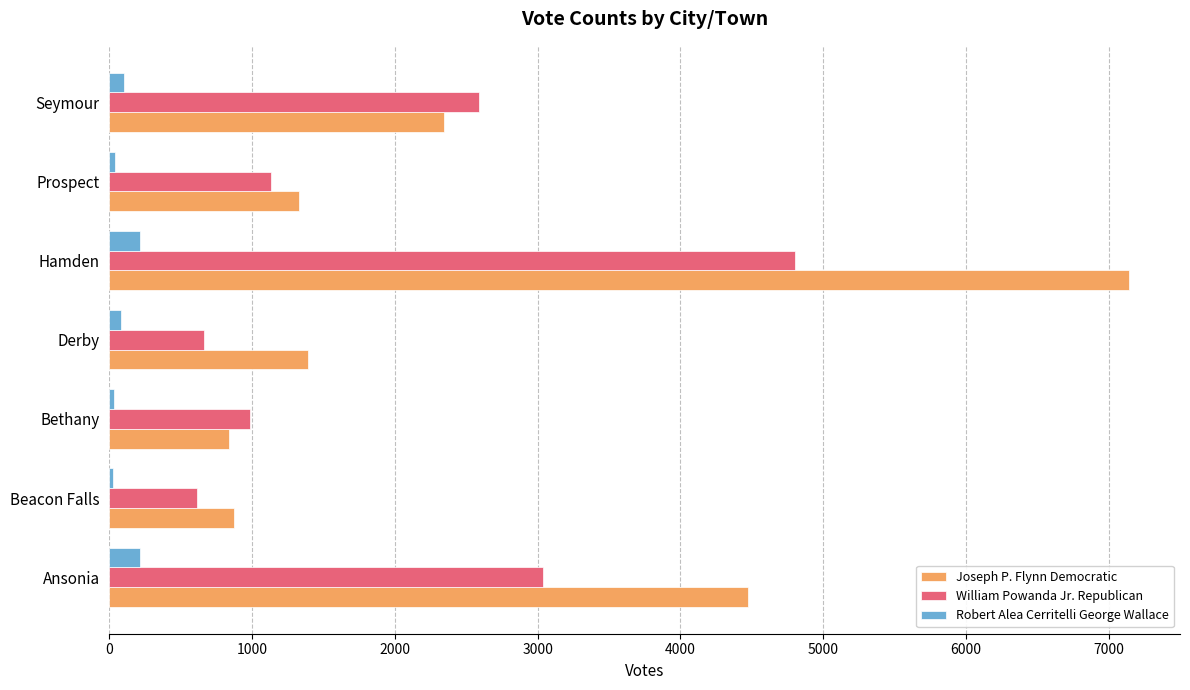

At which category is the sum across all series the highest?

Hamden